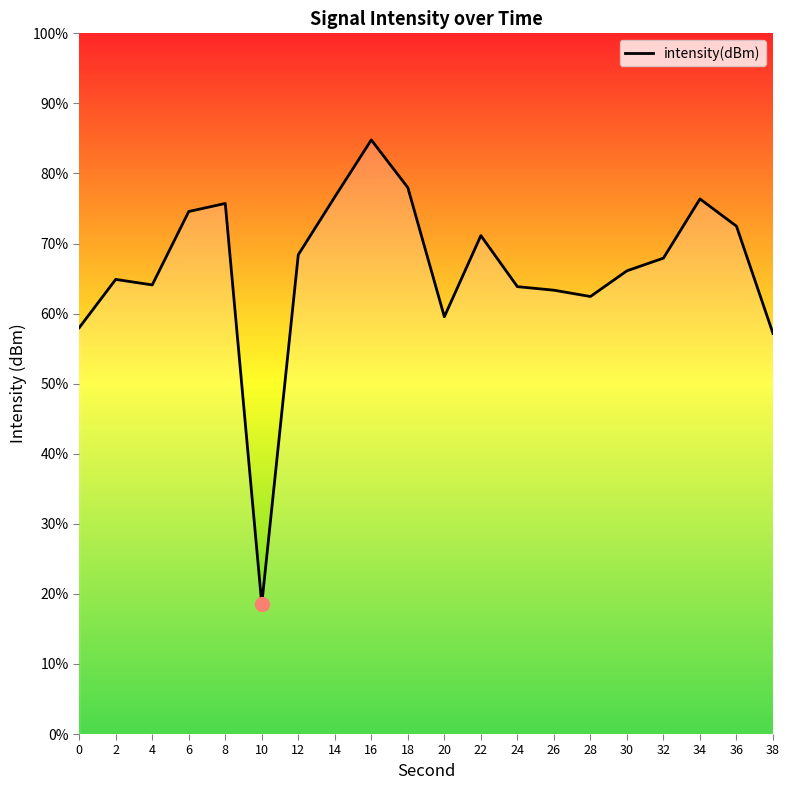

How many data points are less than -122?

12